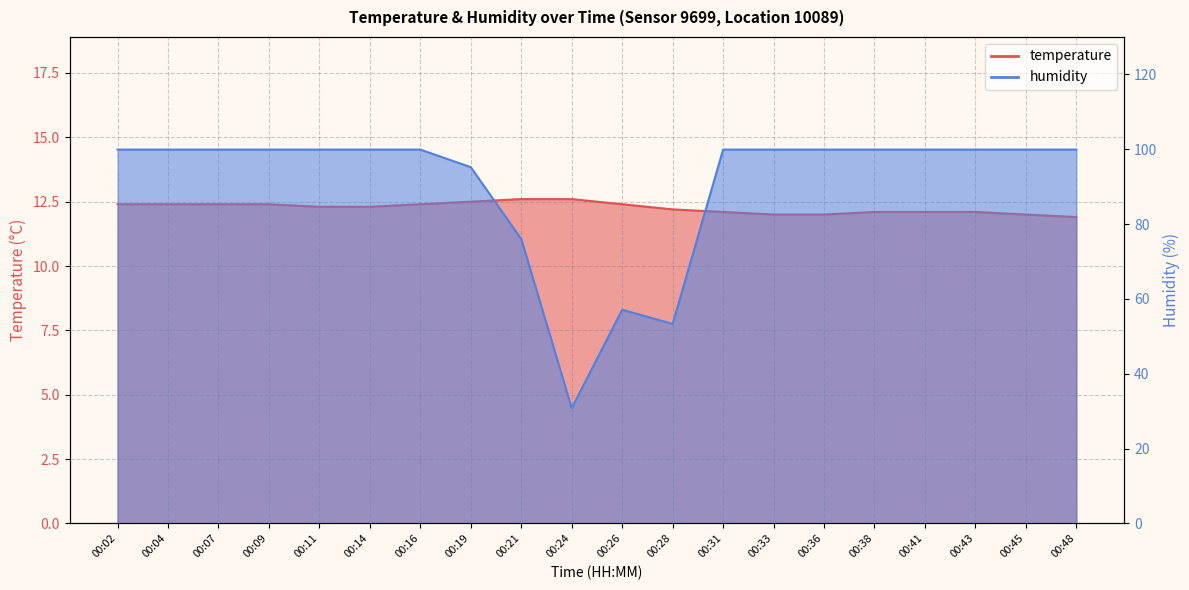

What is the average value of the humidity series?

90.5